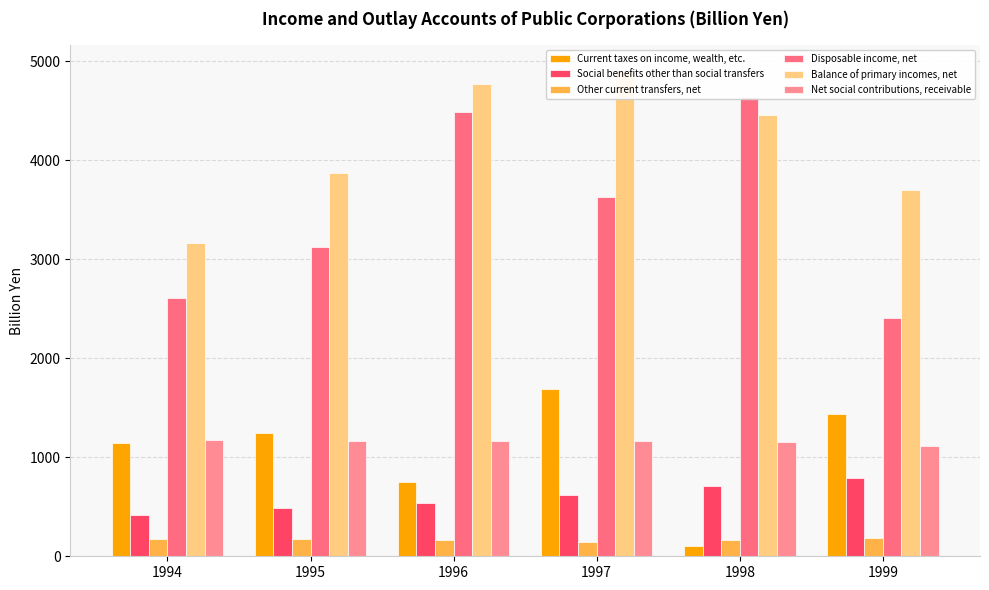

List the labels in order of Net social contributions, receivable value, largest first.

1994, 1996, 1997, 1995, 1998, 1999